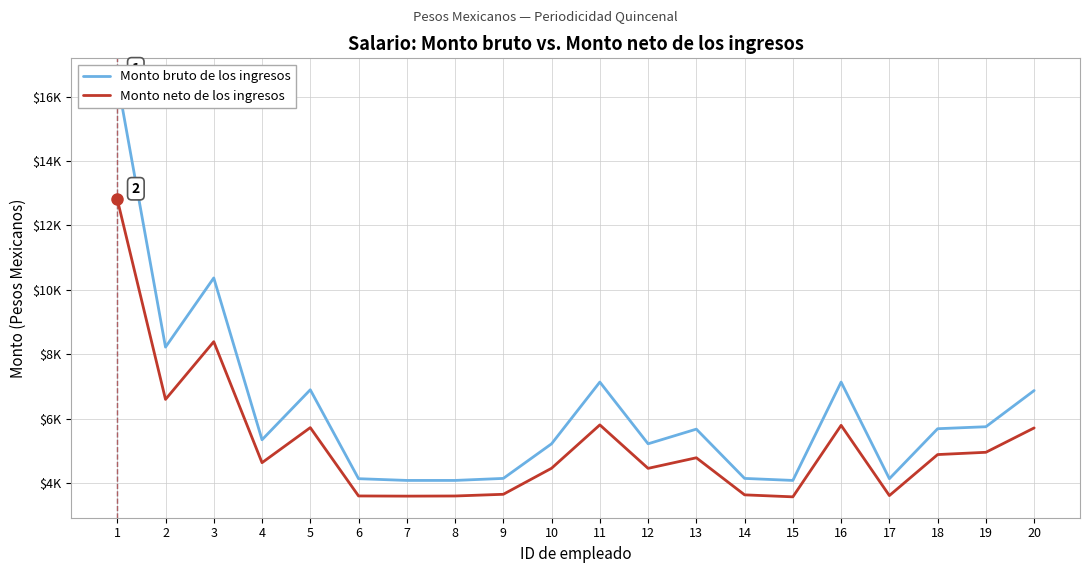

Which category has the highest value across all series?

1